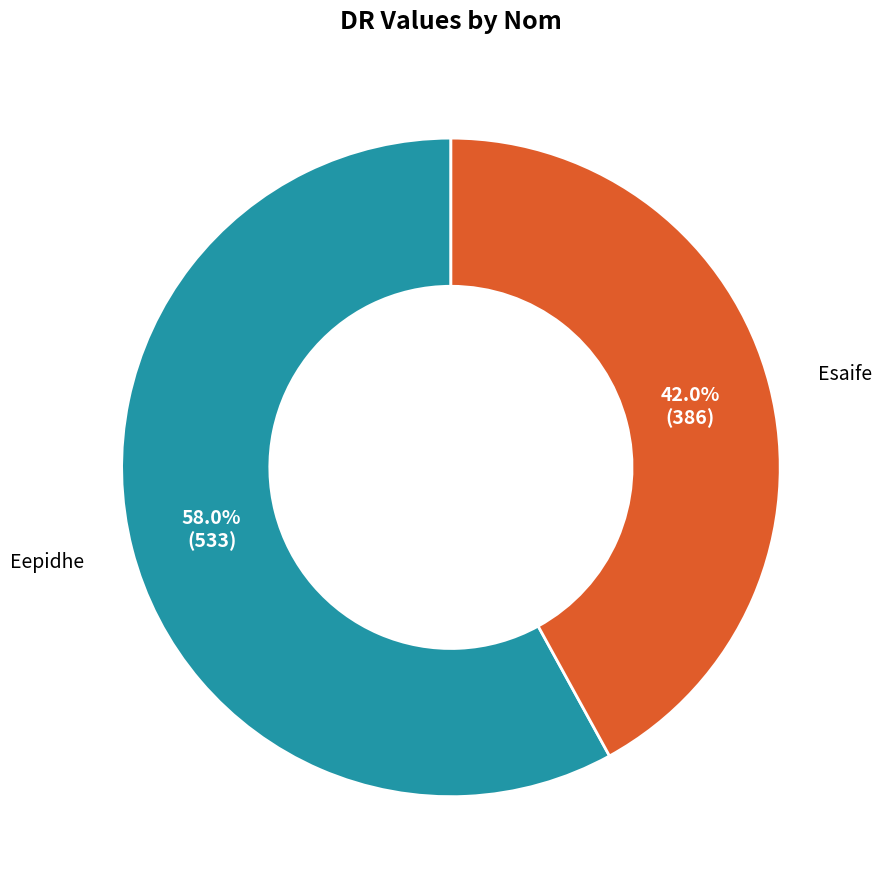

Is there a majority slice in this chart?

Yes